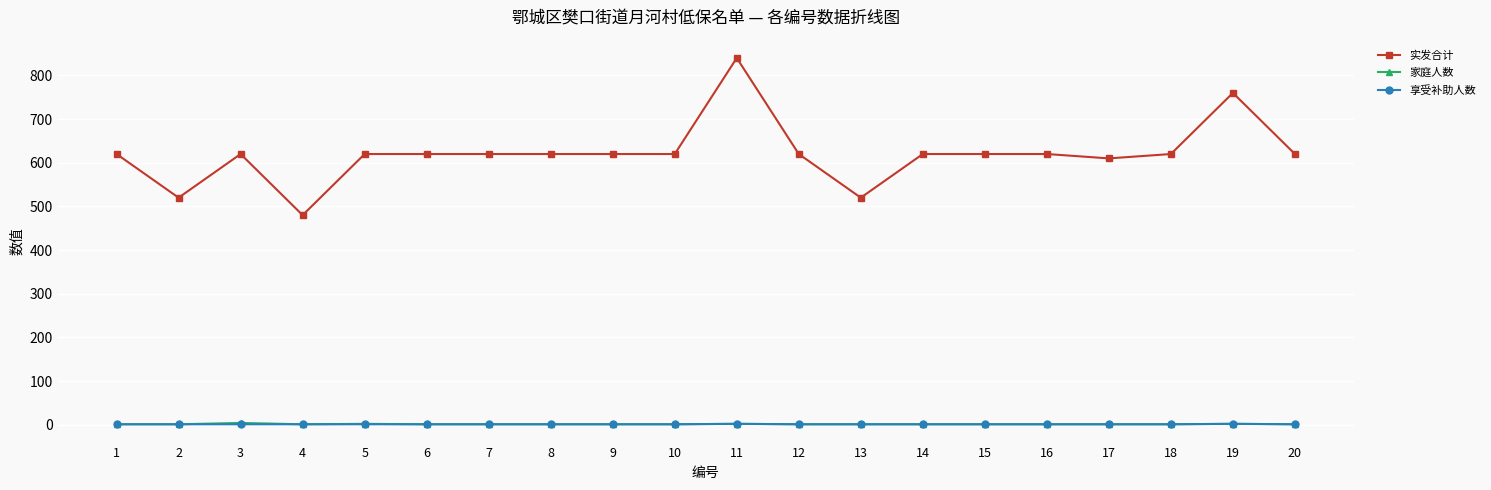

Which series has the widest spread of values?

实发合计